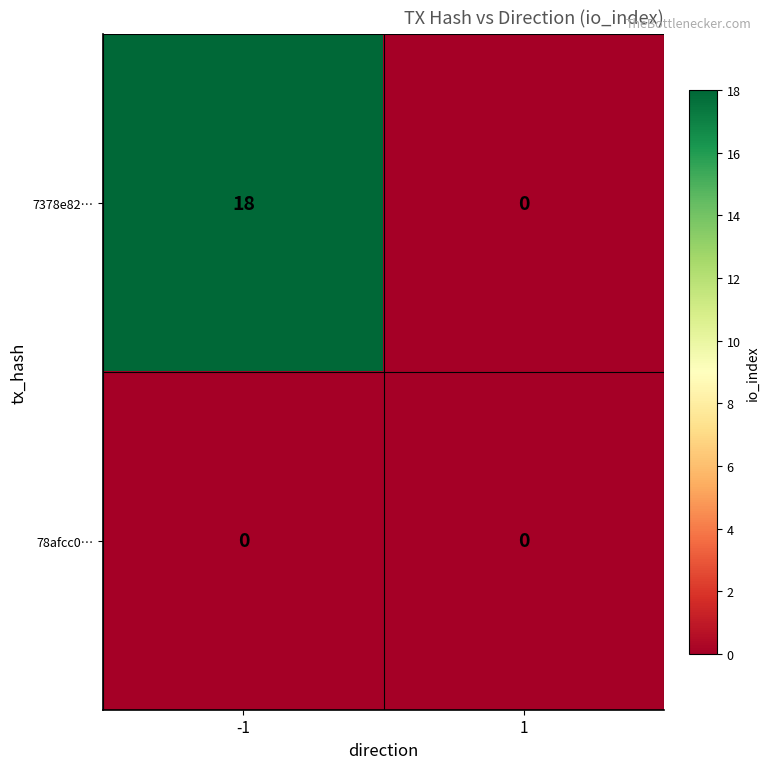

Reading left to right, extract all data points from this chart.

7378e82…: -1=18	1=0
78afcc0…: -1=0	1=0